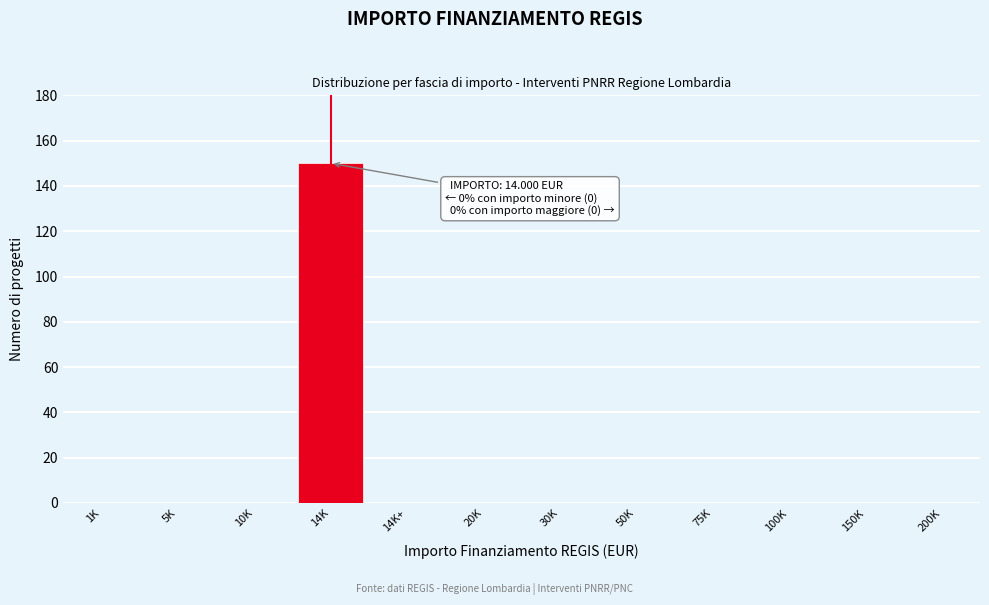

Reading left to right, what are all the values shown in this chart?

1K=0	5K=0	10K=0	14K=150	14K+=0	20K=0	30K=0	50K=0	75K=0	100K=0	150K=0	200K=0